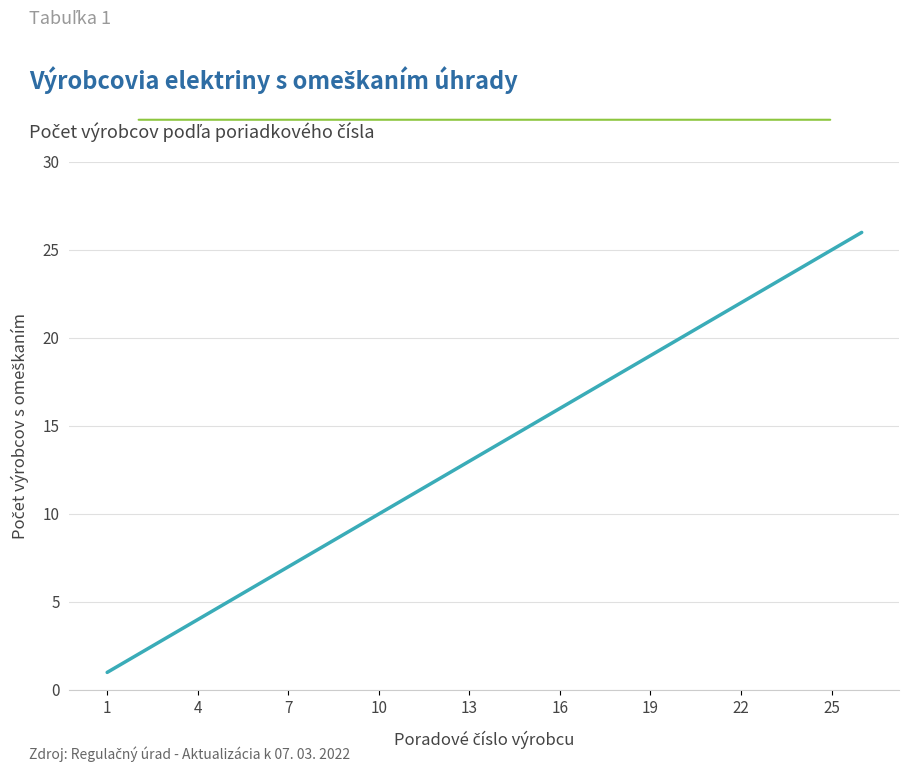

Does the chart display data point markers on the line(s)?

No